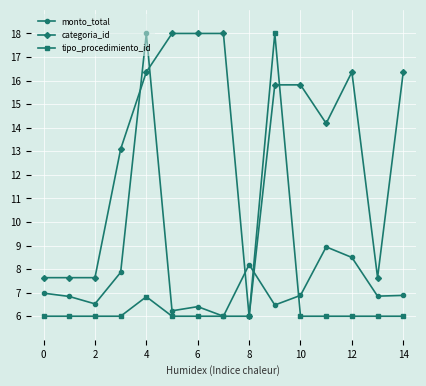

How many values in the categoria_id series exceed 15?

8